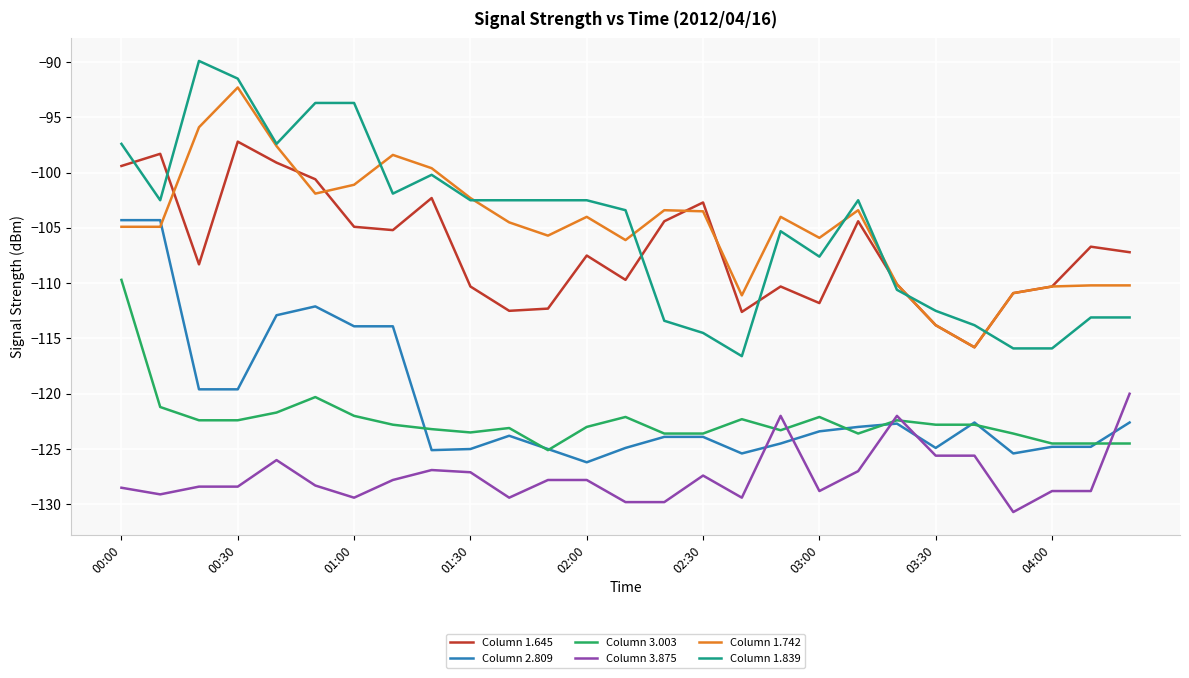

True or false: Column 1.839 and Column 2.809 cross at least once.

False